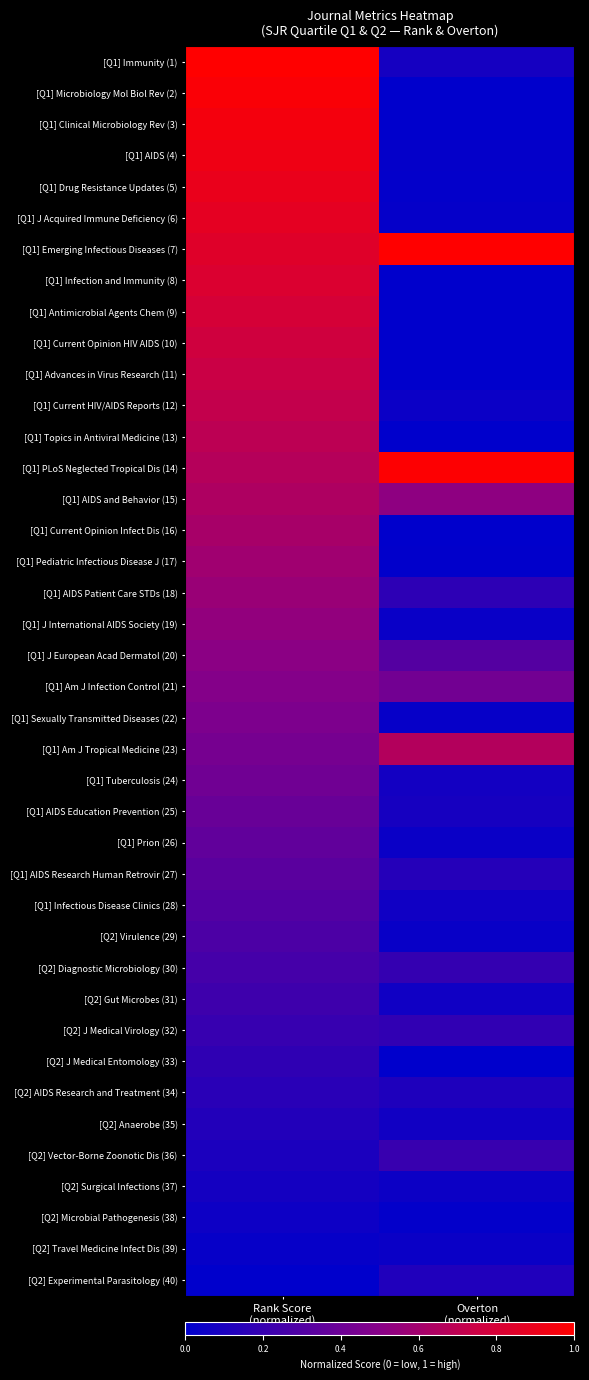

How many series are shown in this chart?

40